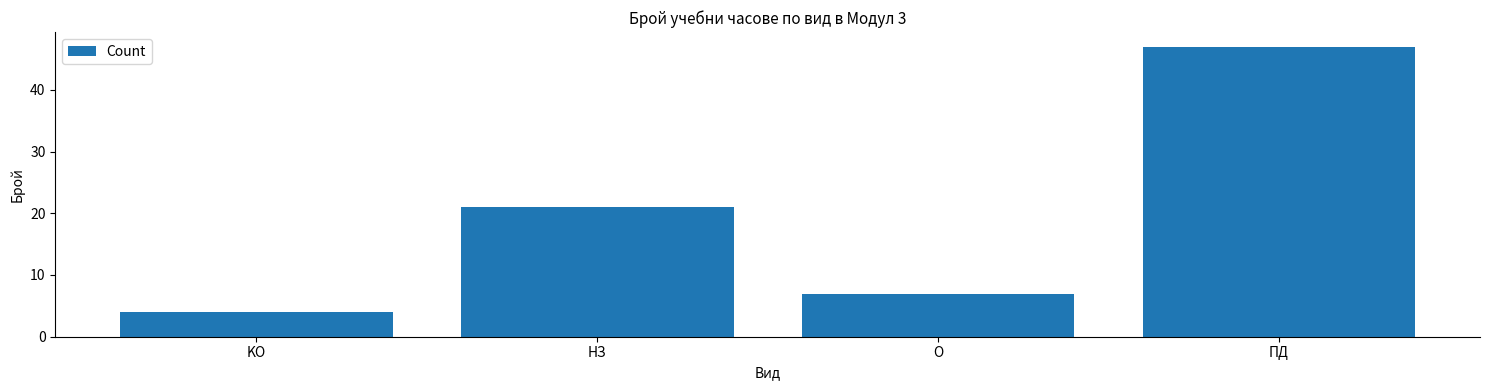

What is the change in value from KO to O?

+3